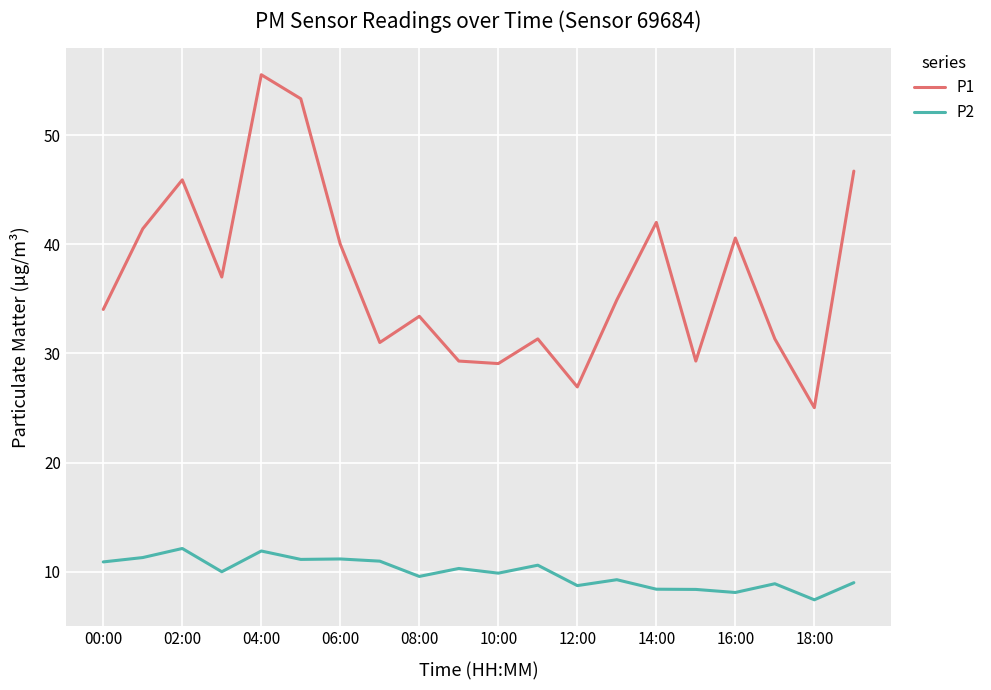

Which series has the largest range (max minus min)?

P1